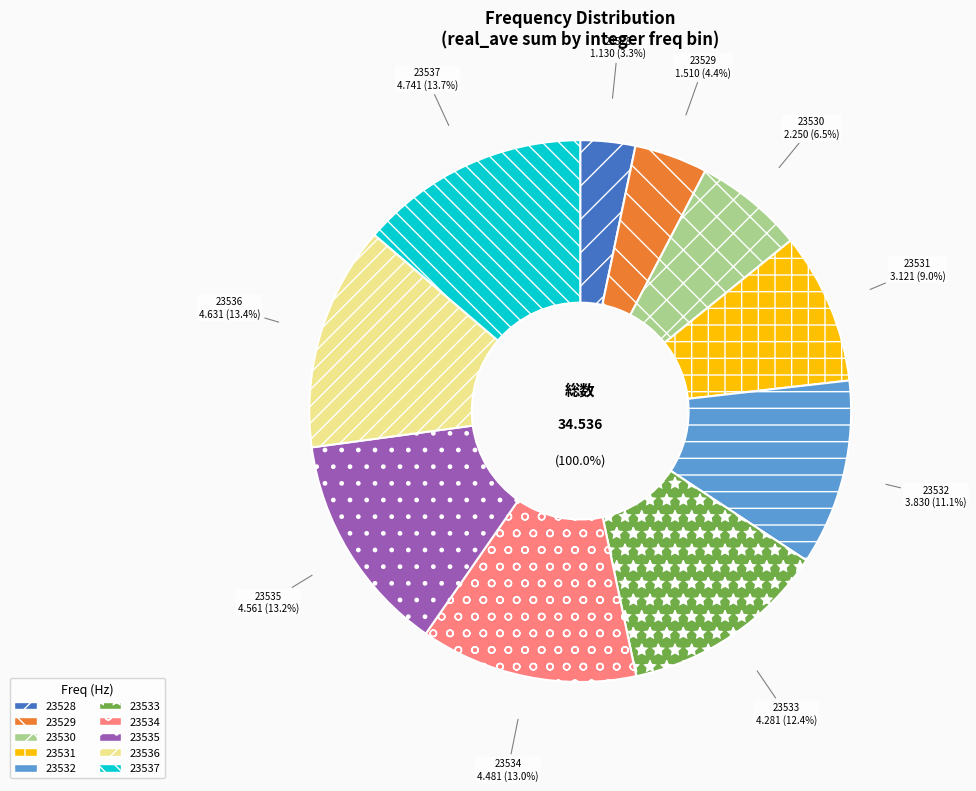

Count the number of slices in the pie.

10